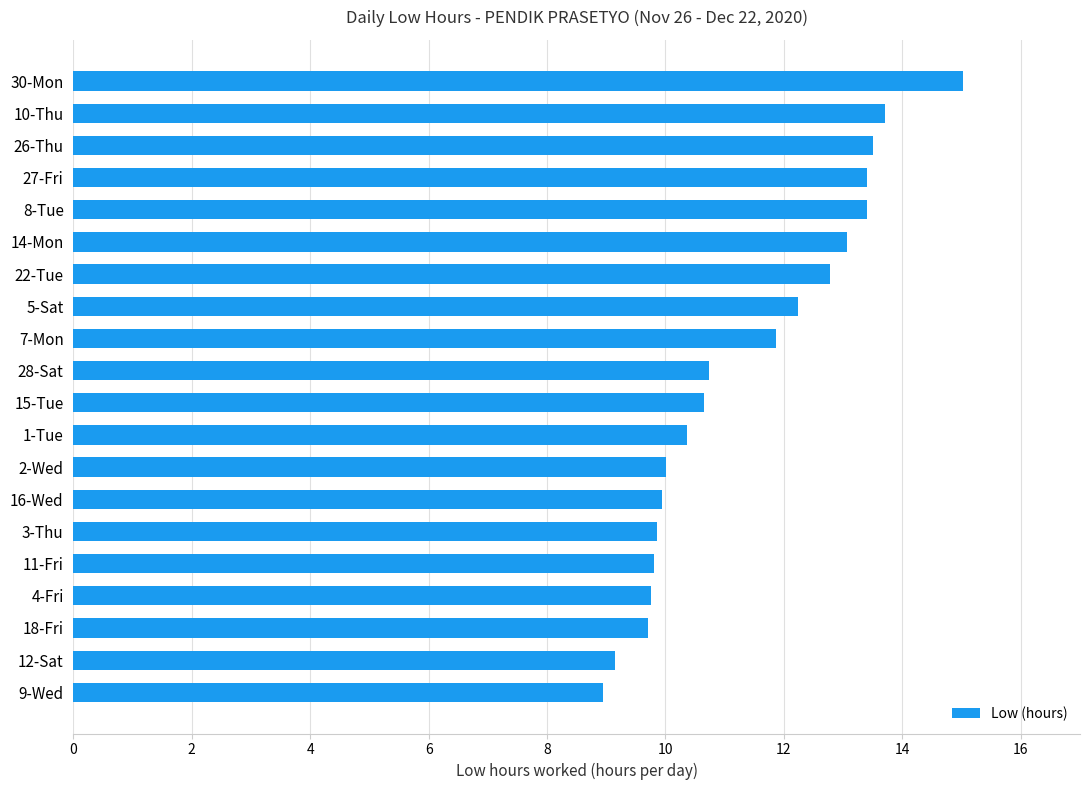

Read the value at 28-Sat.

10.7